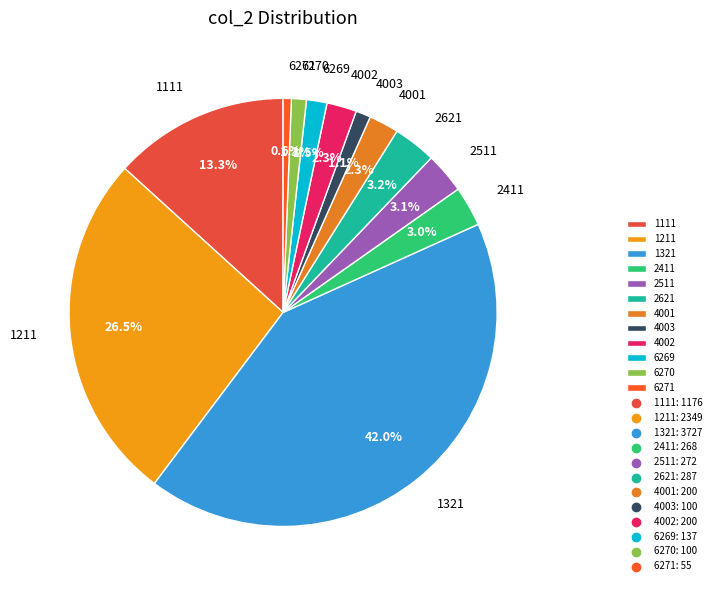

Is there any slice that represents more than half of the pie?

No